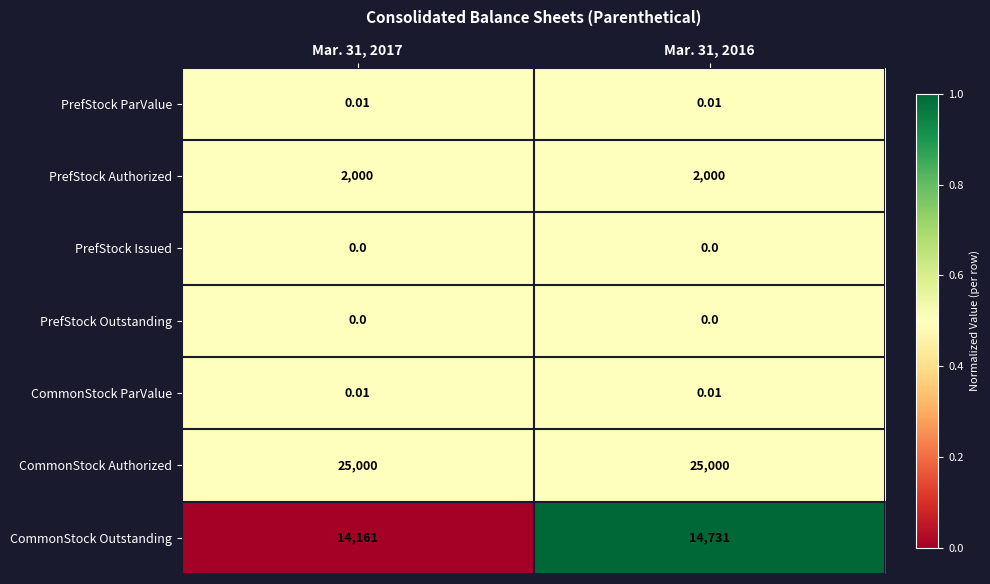

Is the value of CommonStock Outstanding at Mar. 31, 2016 greater than the value of PrefStock Outstanding at Mar. 31, 2016?

Yes